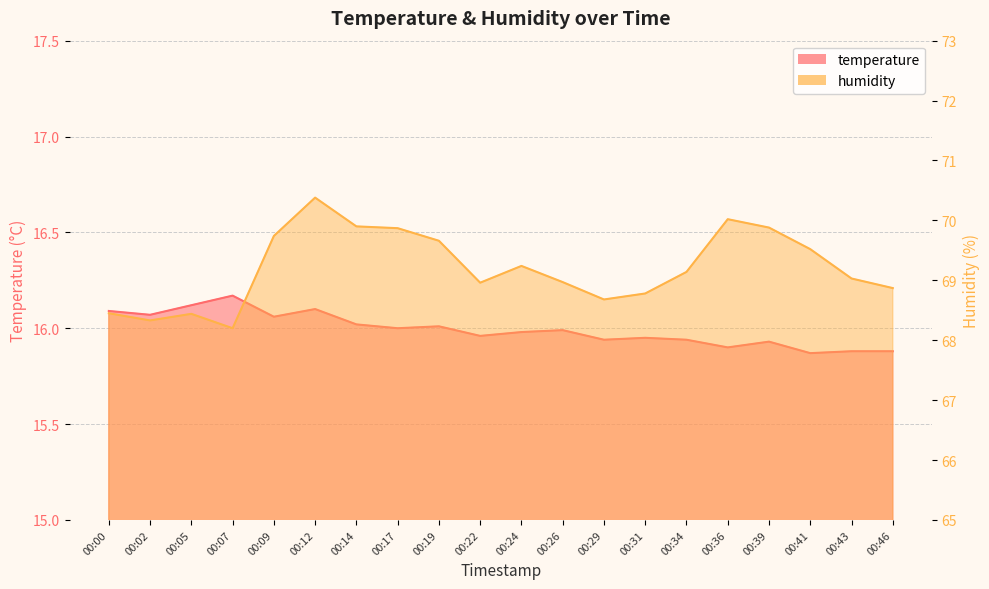

Is it true that humidity equals 22.5 at 00:09?

False